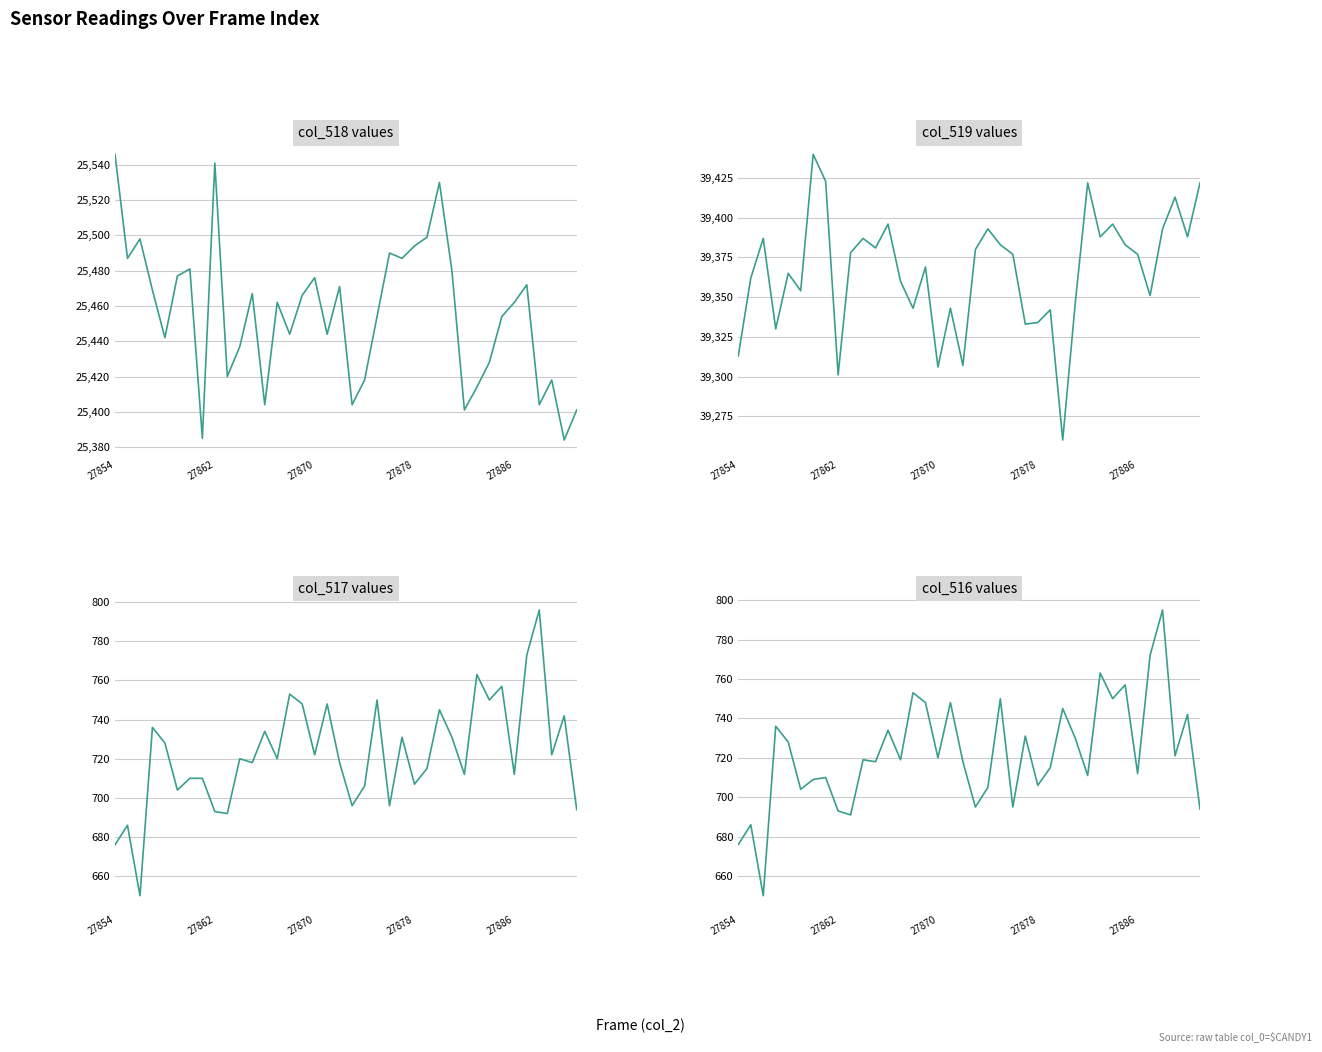

How many interior local peaks does the col_516 series have?

14